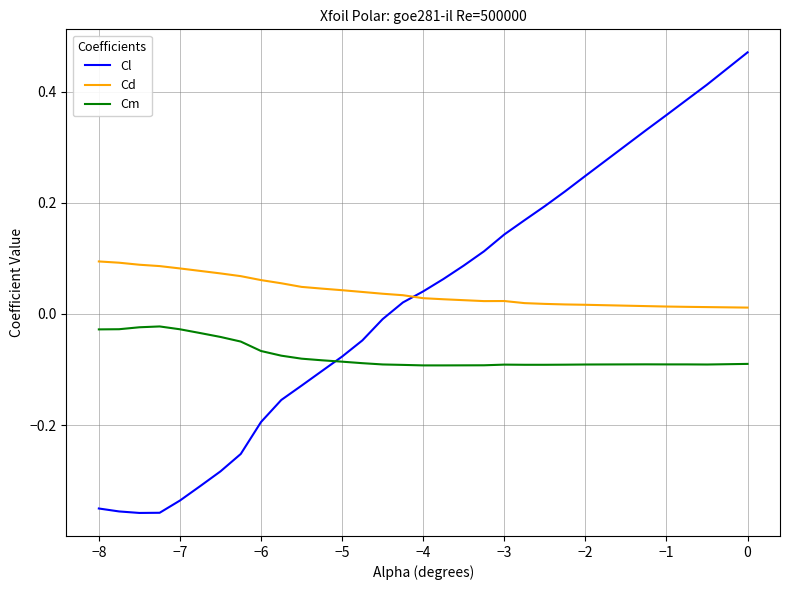

Which series has the largest total across all categories?

Cd